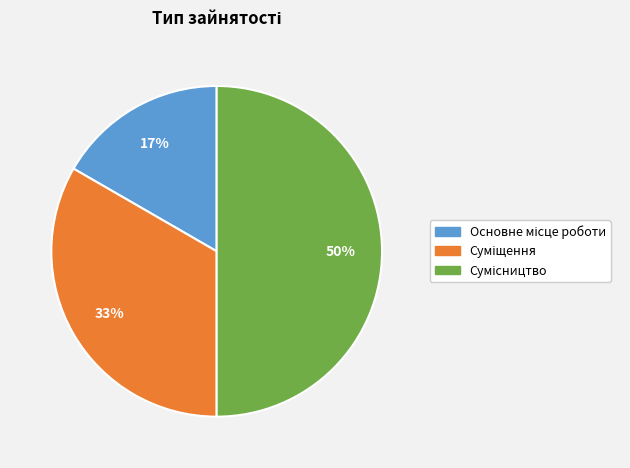

To the nearest percent, what is the difference between the largest and smallest slice percentages?

33%